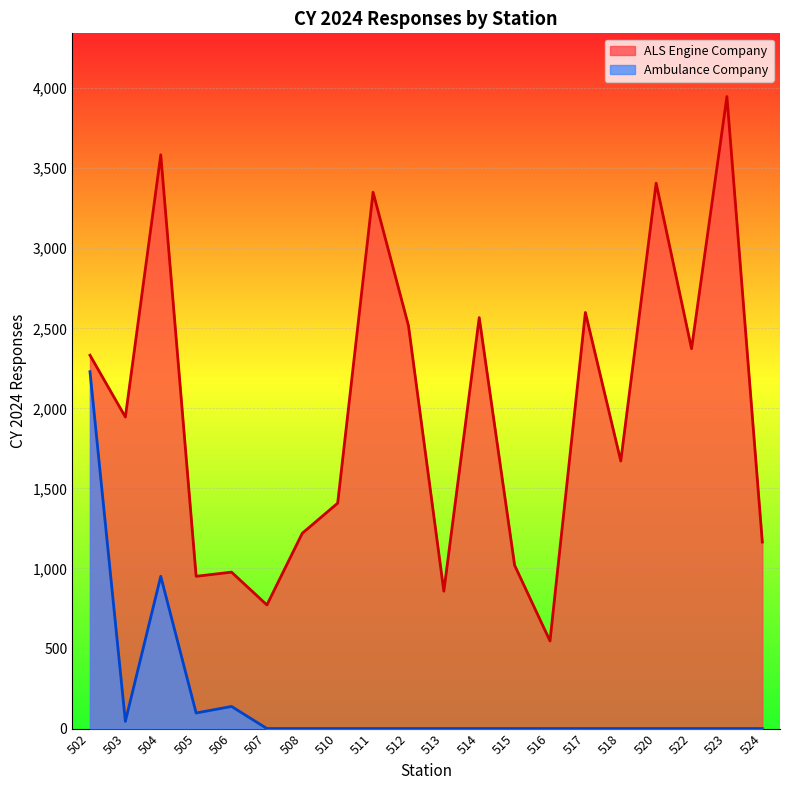

Rank the series by their average value, from lowest to highest.

Ambulance Company, ALS Engine Company